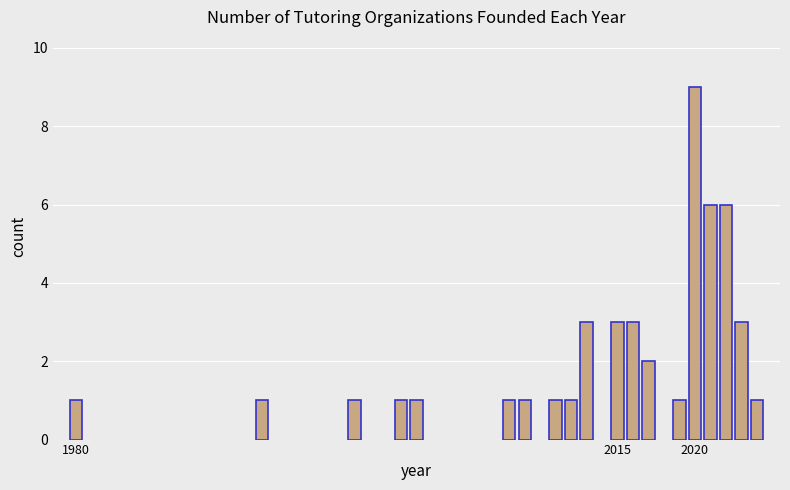

What is the difference between the maximum and minimum values?

8